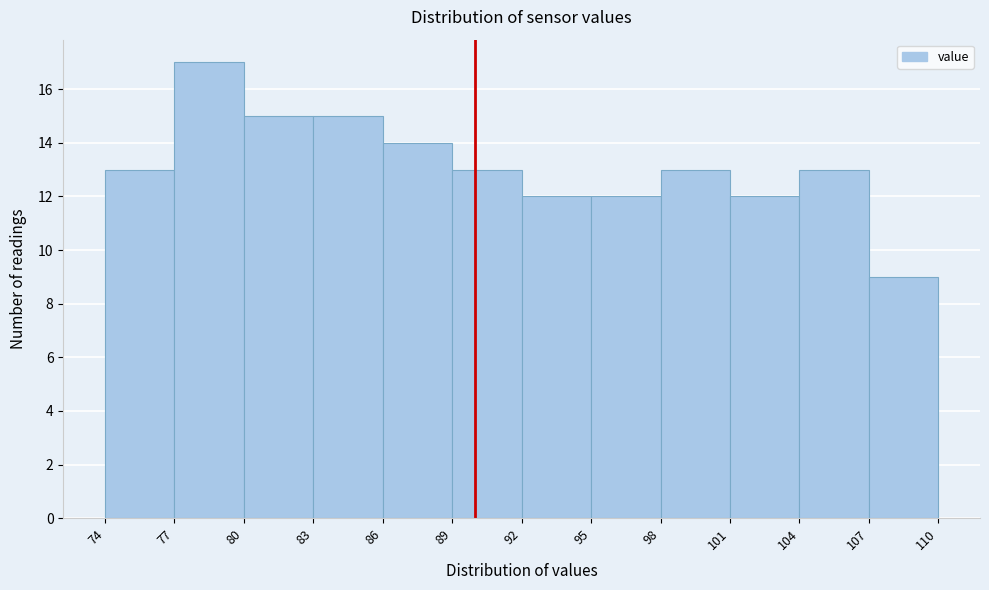

Reading left to right, transcribe this chart: for each bar, give the range it covers on the x-axis and its height. The values are not printed on the chart, so give them approximately, as read against the axis.

74 to 77: 13
77 to 80: 17
80 to 83: 15
83 to 86: 15
86 to 89: 14
89 to 92: 13
92 to 95: 12
95 to 98: 12
98 to 101: 13
101 to 104: 12
104 to 107: 13
107 to 110: 9